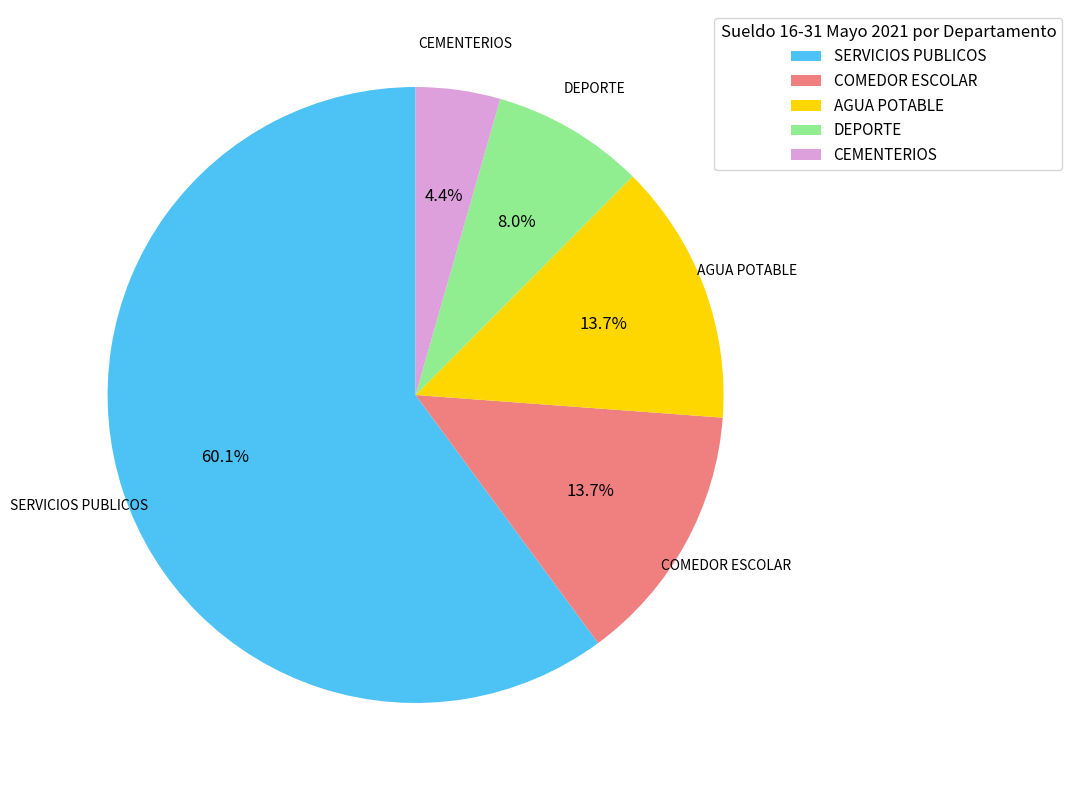

Which has a higher value, SERVICIOS PUBLICOS or AGUA POTABLE?

SERVICIOS PUBLICOS